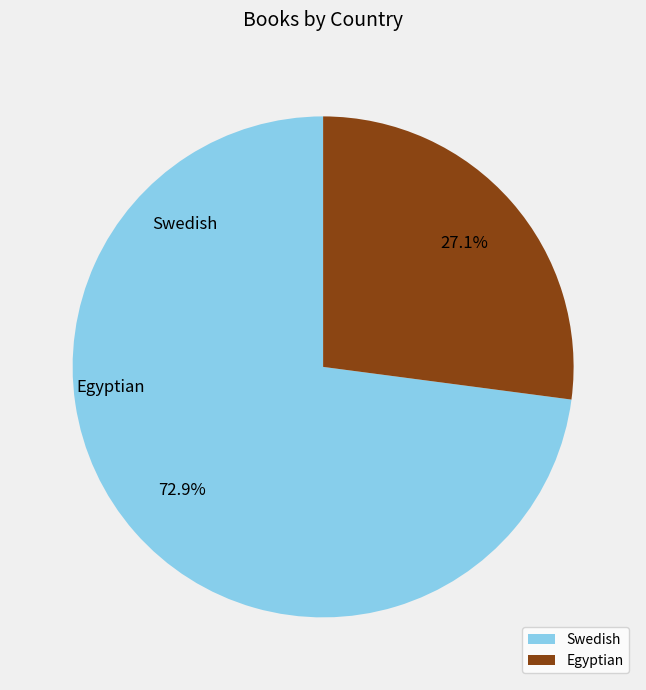

Which slice is the largest?

Swedish